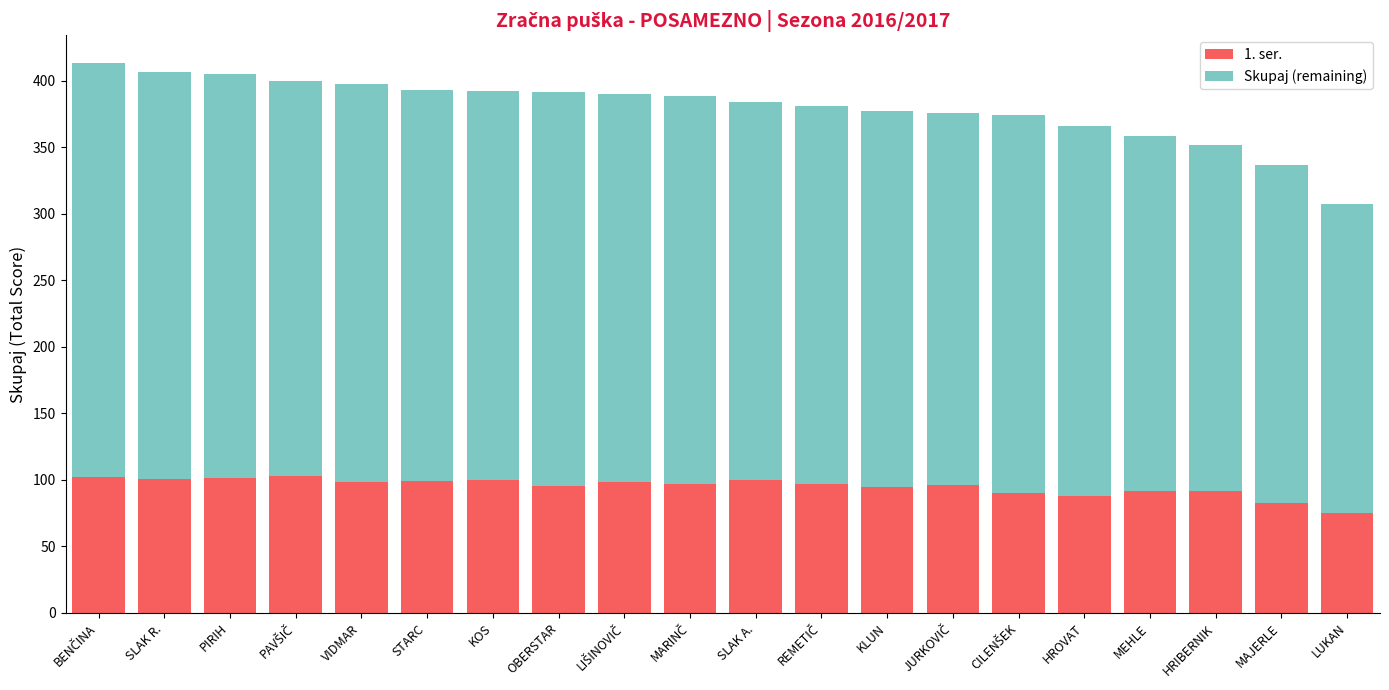

What is the minimum value for 1. ser.?

75.0